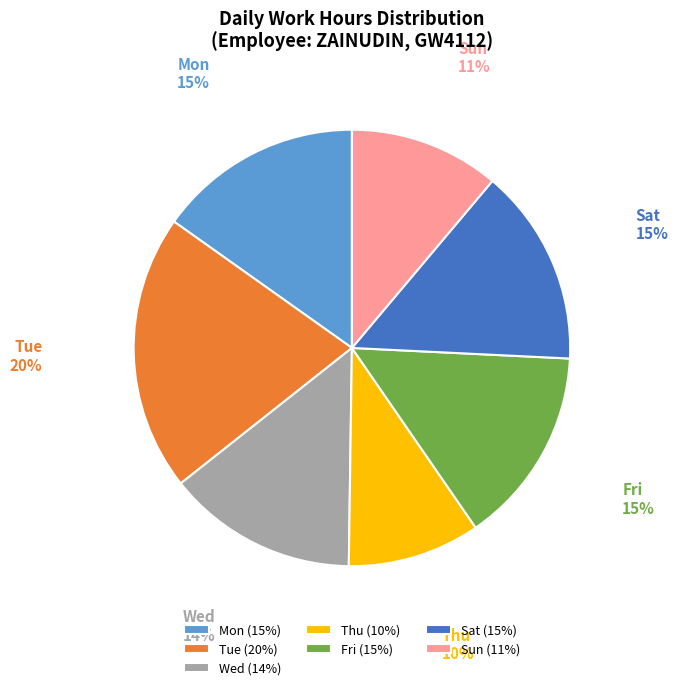

Which has a higher value, Wed or Sat?

Sat